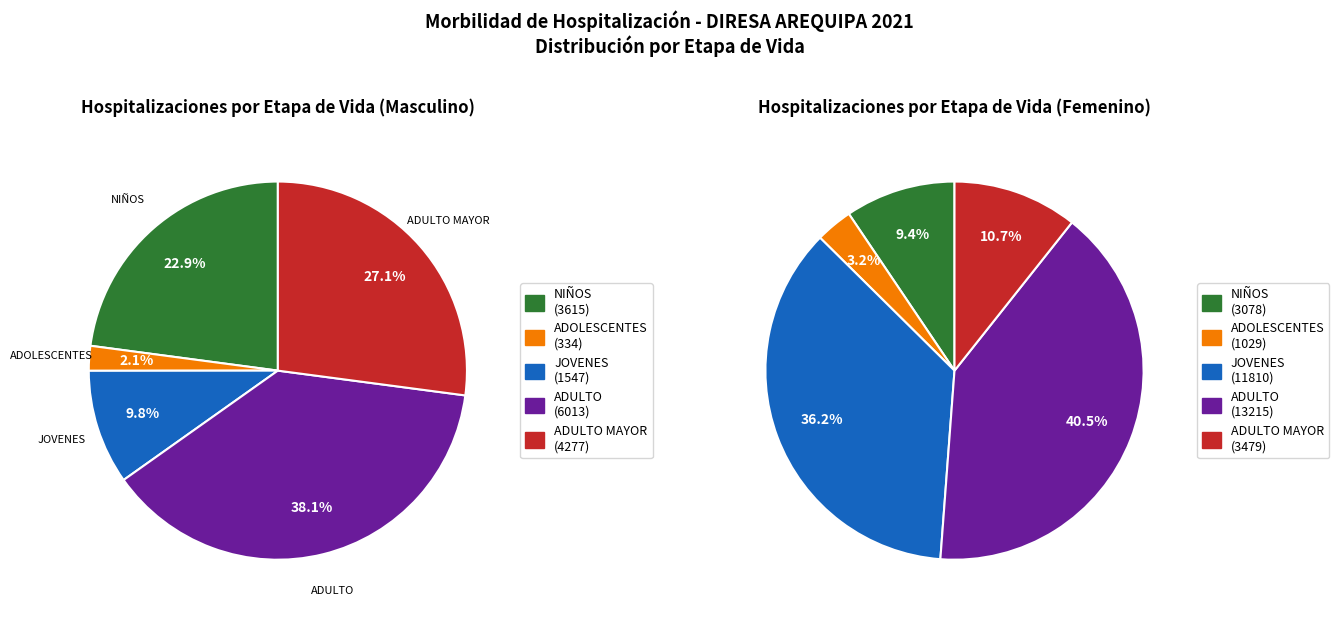

At NIÑOS, list the series in order from largest to smallest.

ADULTO, ADULTO MAYOR, NIÑOS, JOVENES, ADOLESCENTES